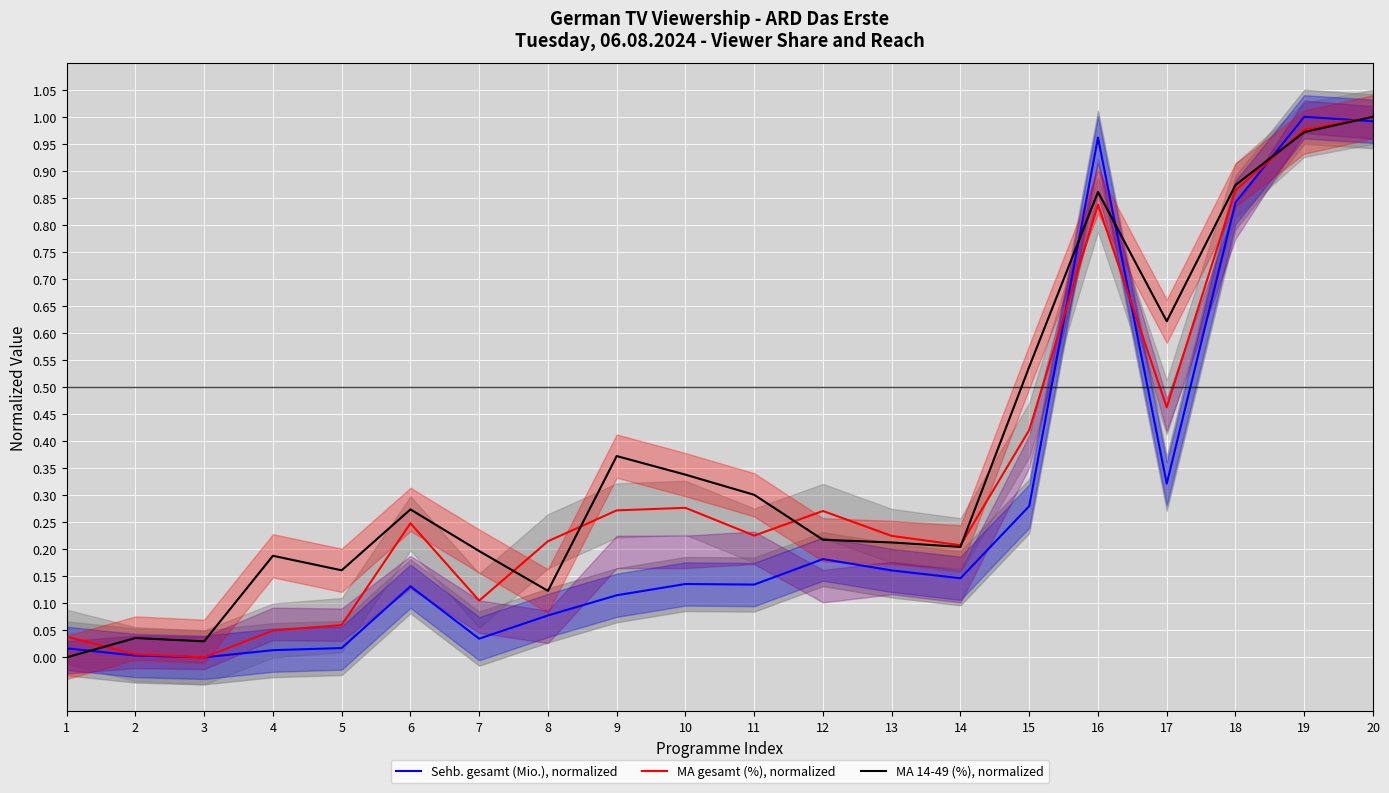

Between 5 and 12, which series saw the biggest shift?

MA gesamt (%), normalized